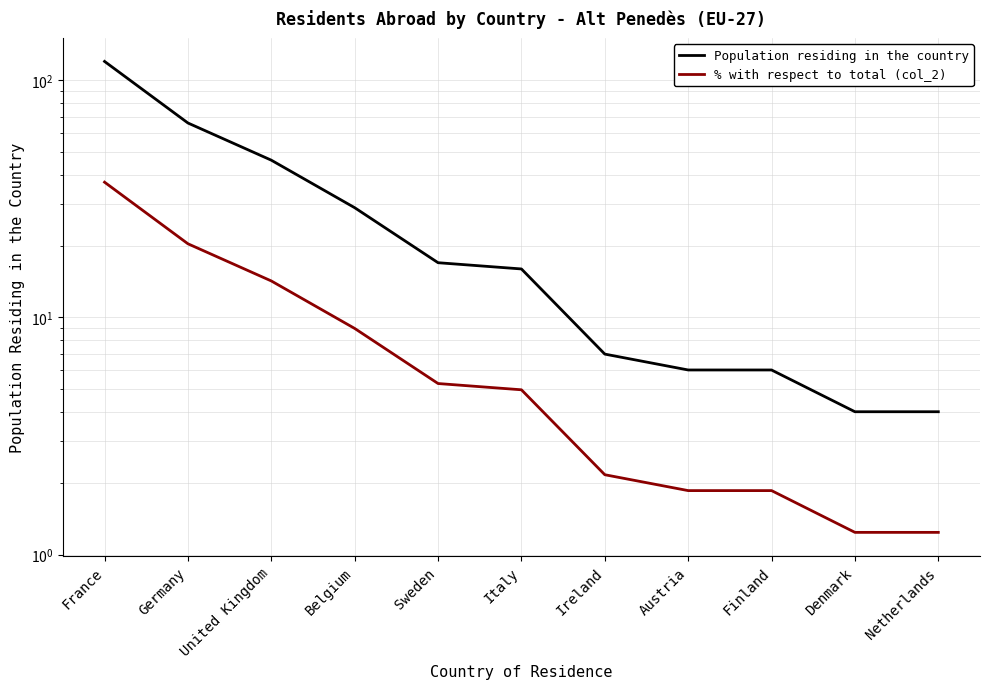

Which series has the largest range (max minus min)?

Population residing in the country